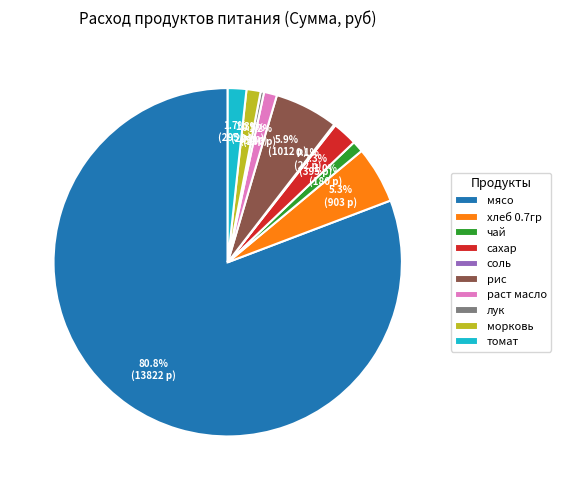

What is the largest slice in the pie chart?

мясо